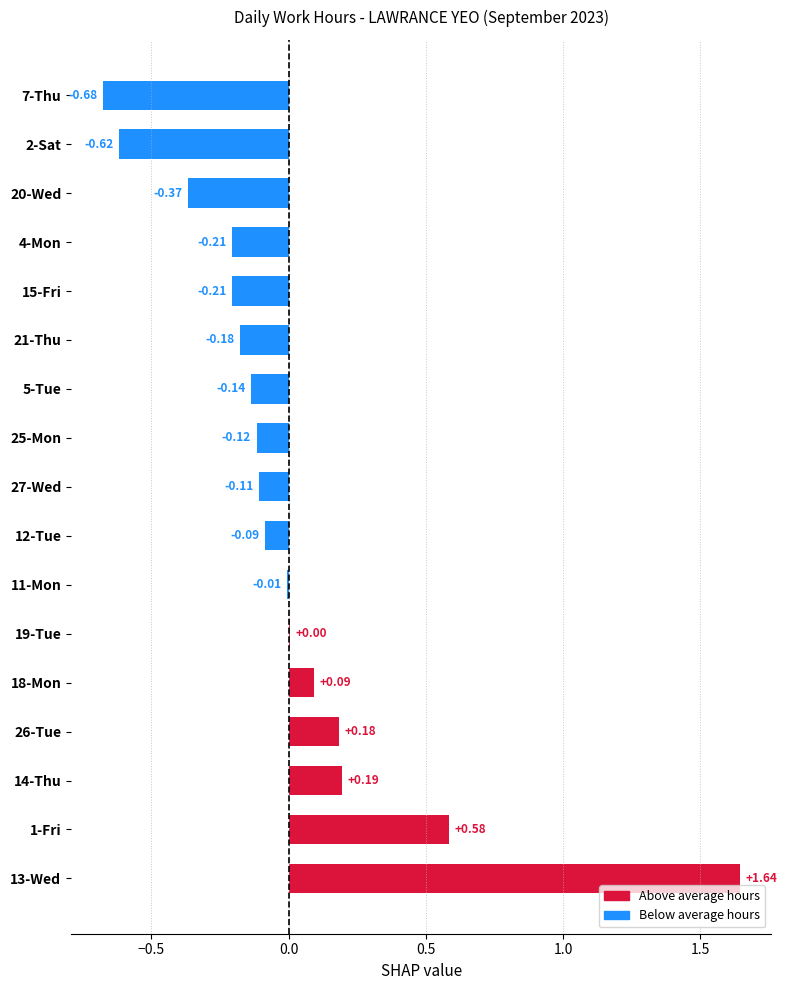

How many values are above zero?

6